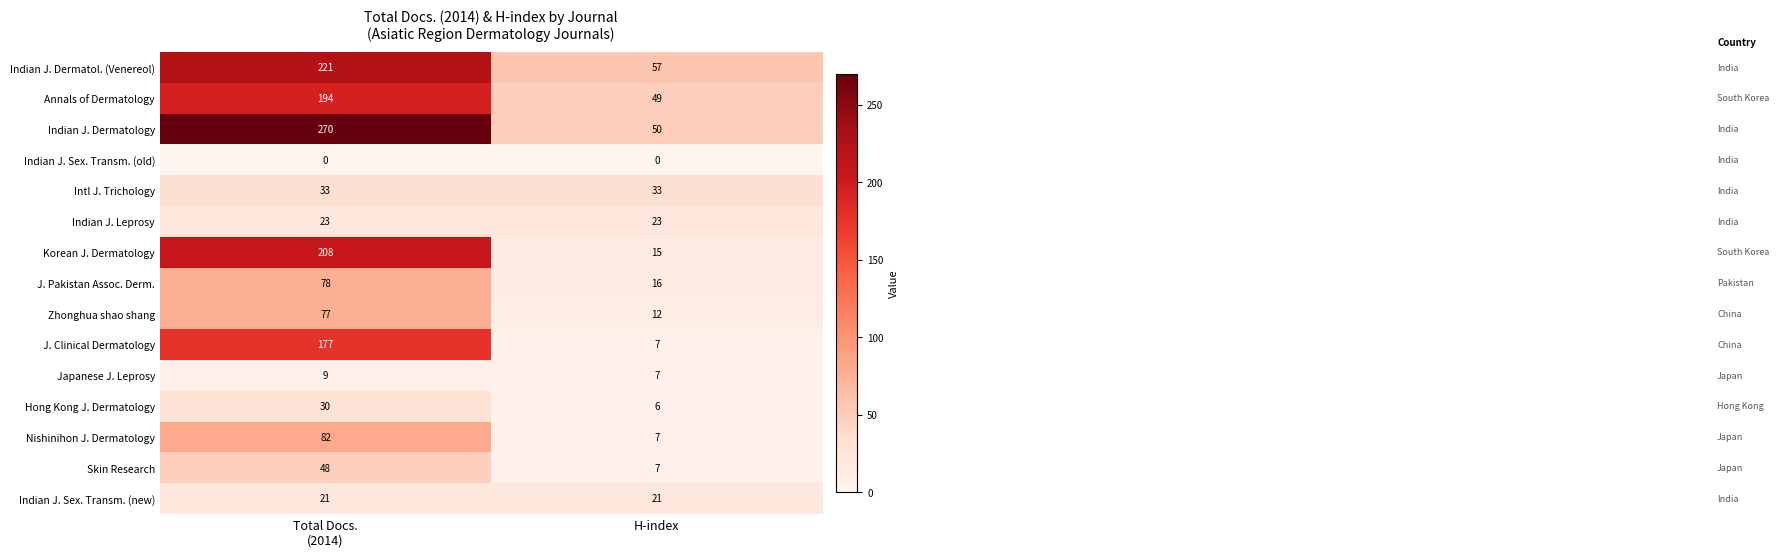

Which series has the largest total across all categories?

Indian J. Dermatology